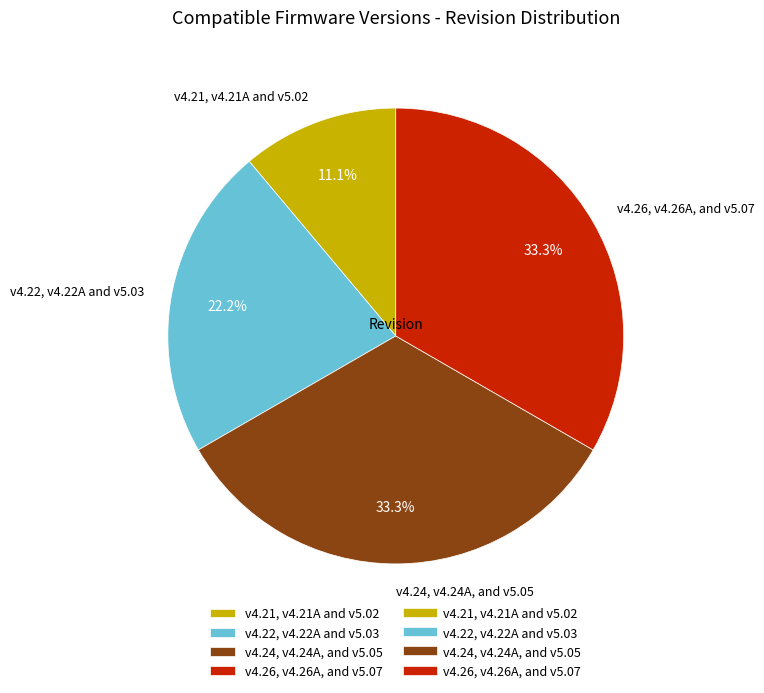

To the nearest percent, what portion does v4.21, v4.21A and v5.02 represent?

11%